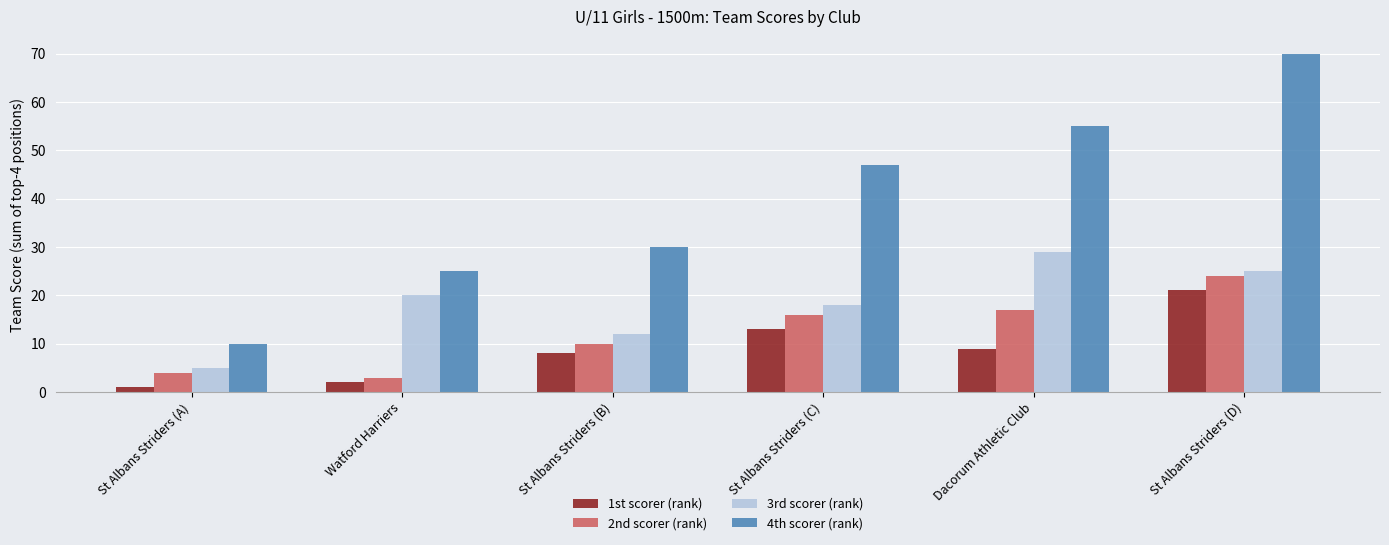

What position from the left is St Albans Striders (C)?

4